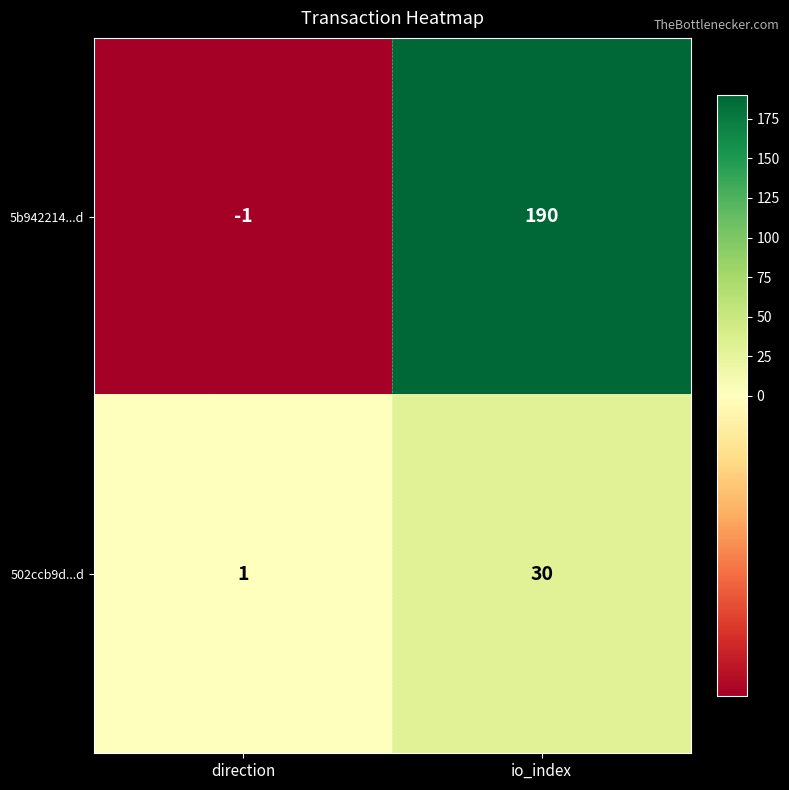

At which label does 502ccb9d...d reach its peak?

io_index